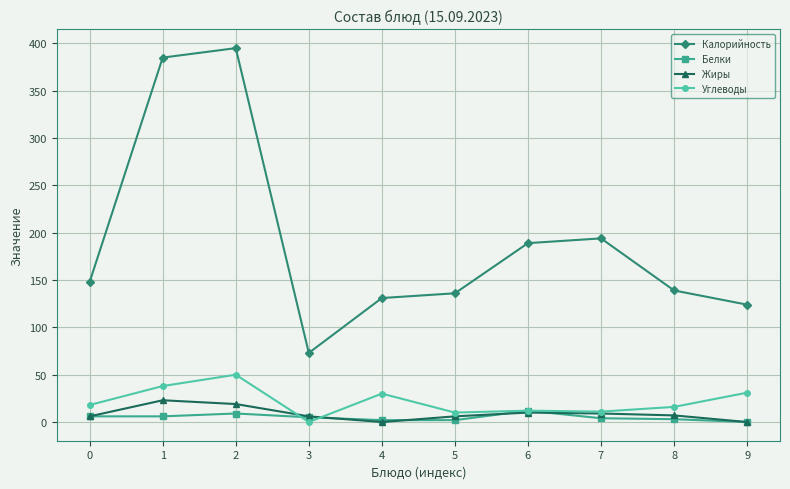

Read the Жиры value at 2.

19